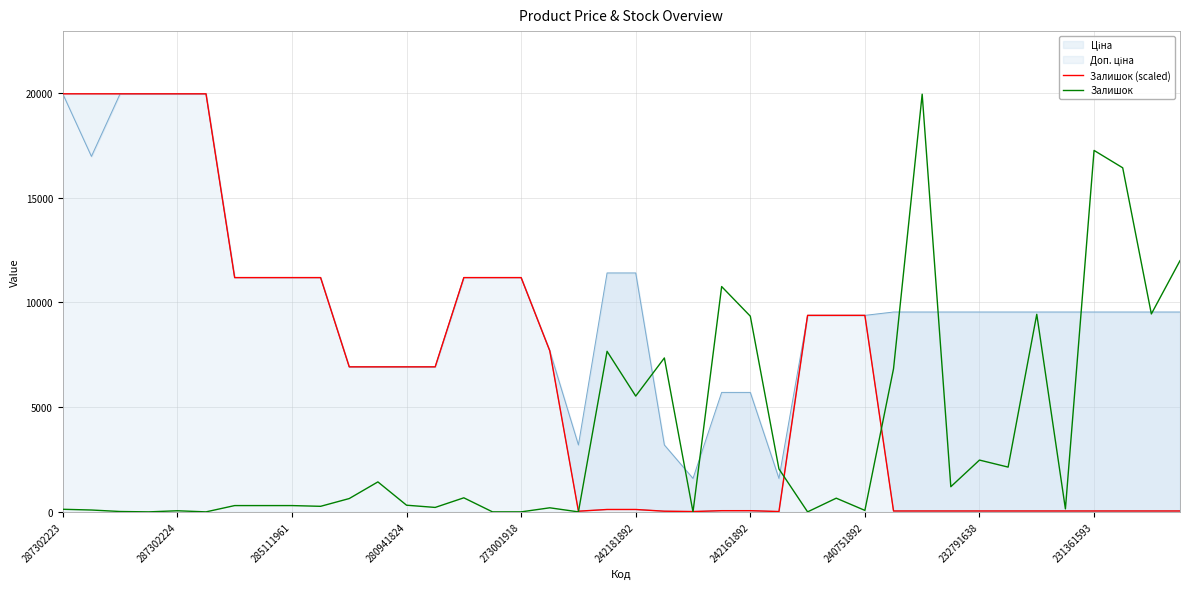

Where does the Залишок series first go above 636?

10